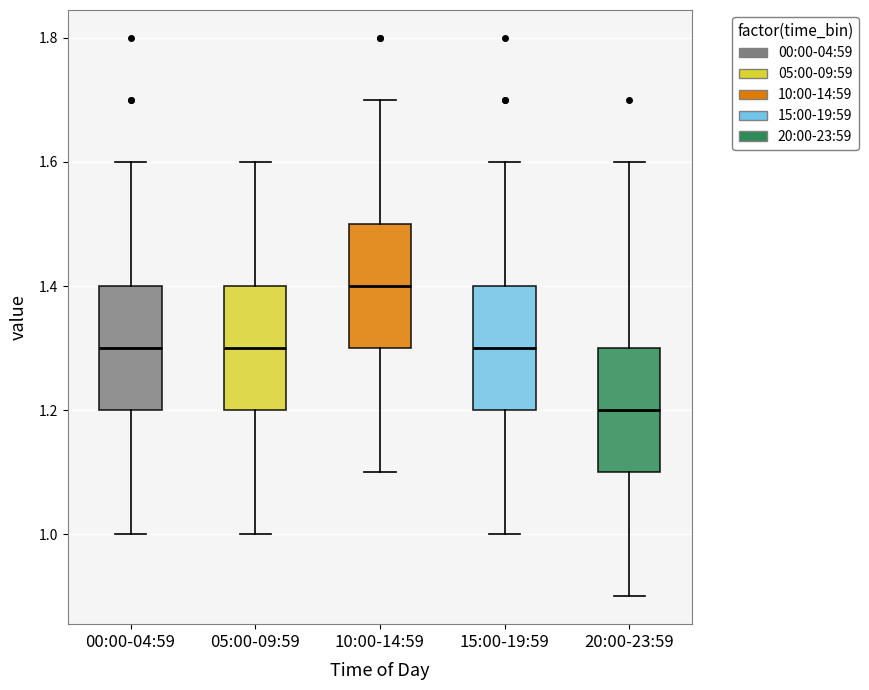

Which box has the lowest median line?

20:00-23:59